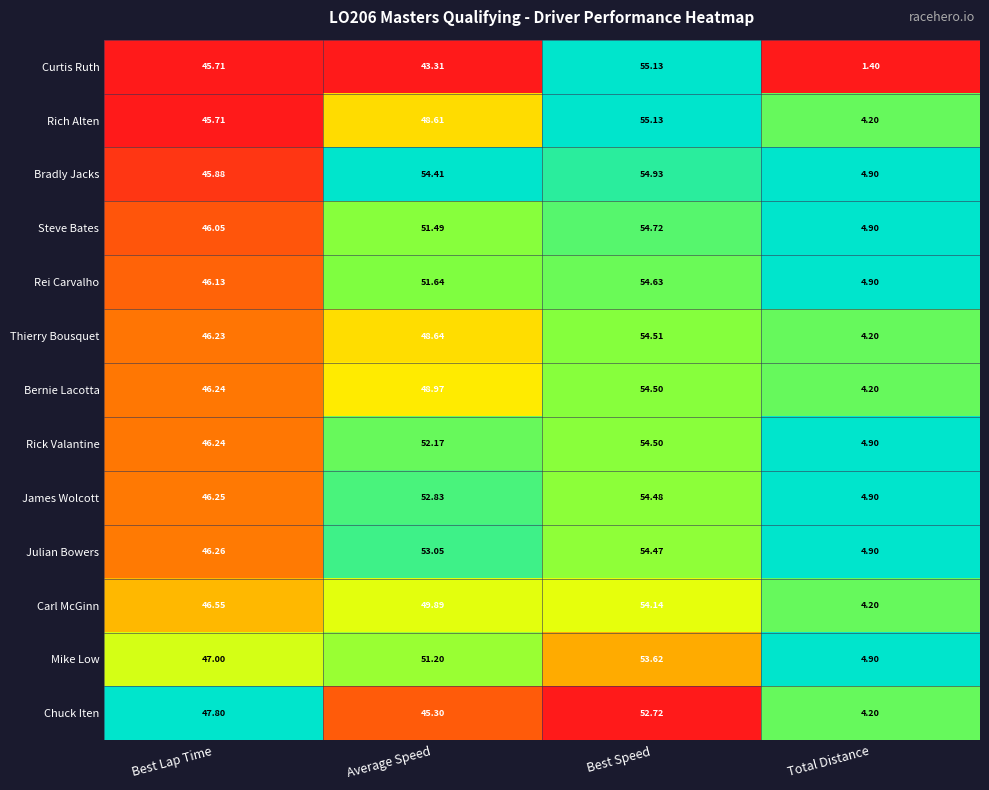

Where is Steve Bates nearest to the value 29?

Best Lap Time